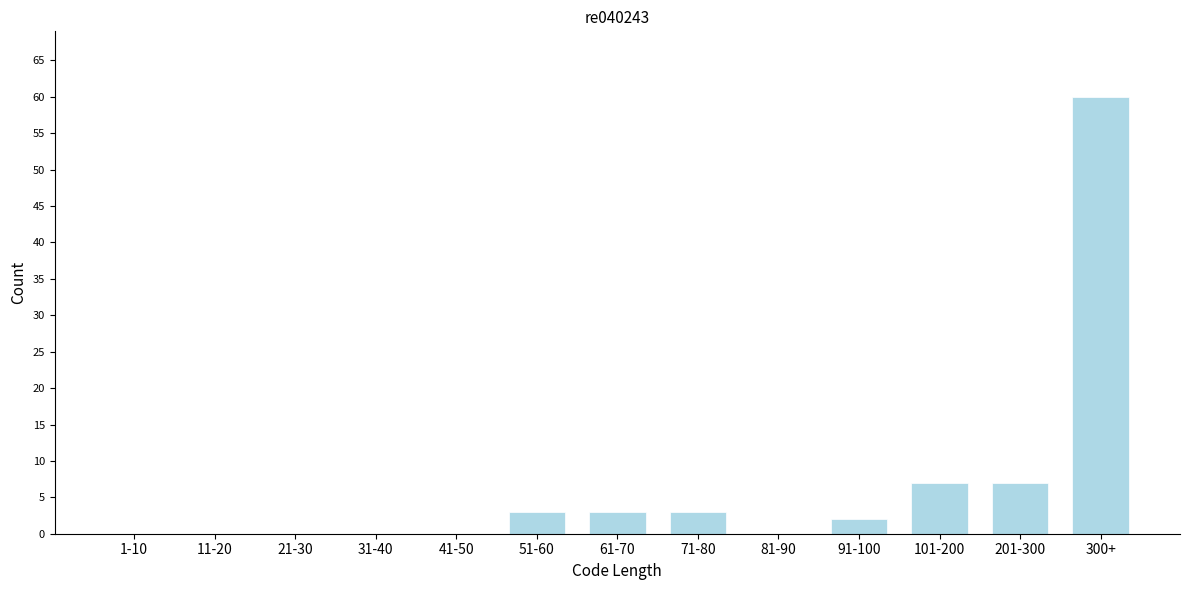

Reading left to right, extract all data points from this chart.

1-10=0	11-20=0	21-30=0	31-40=0	41-50=0	51-60=3	61-70=3	71-80=3	81-90=0	91-100=2	101-200=7	201-300=7	300+=60